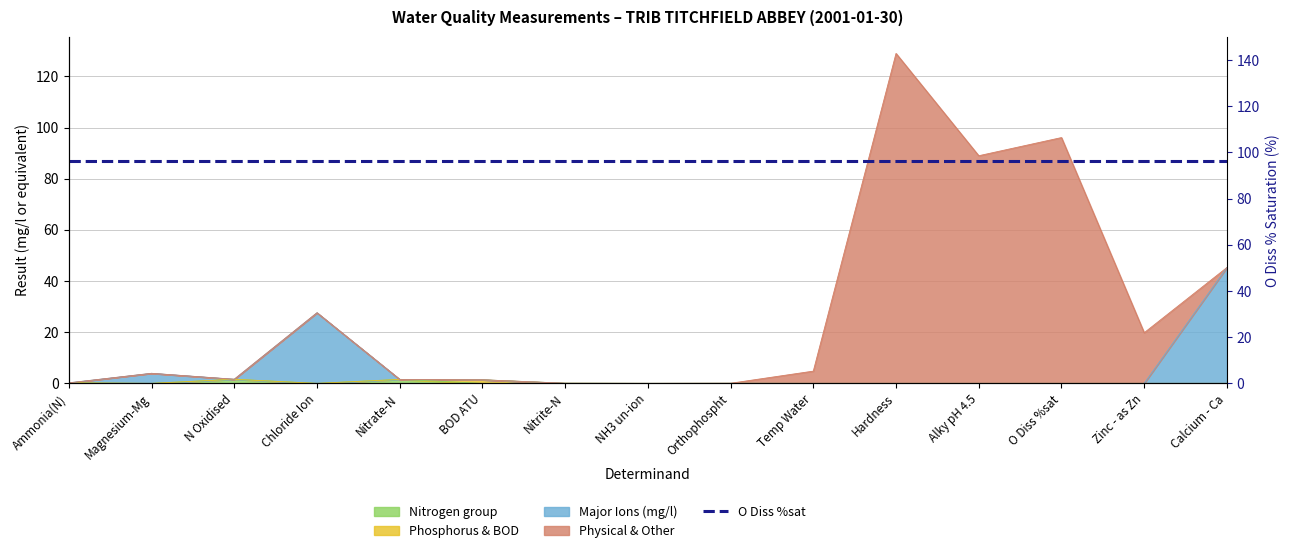

True or false: there are more than 1 points higher than both neighbors.

True